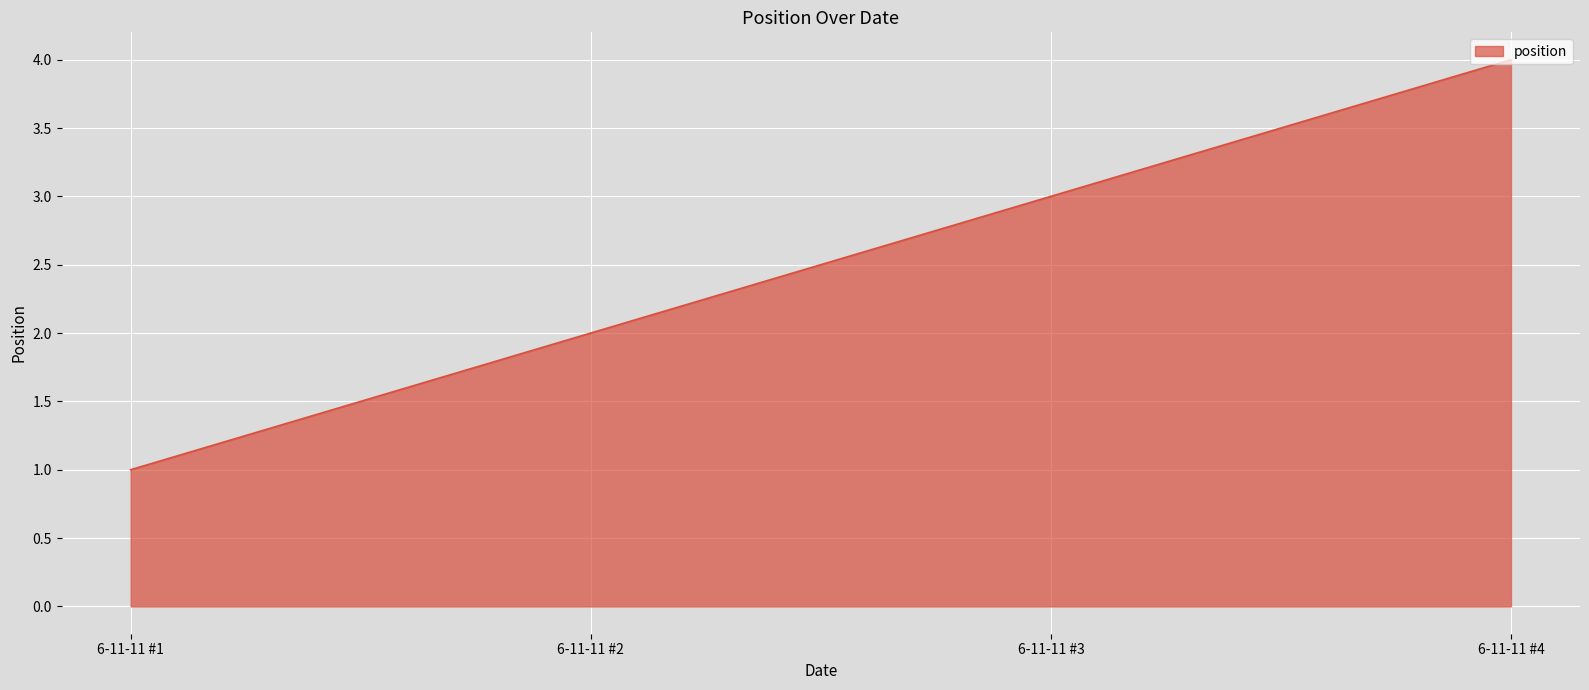

Count the values in the range 2 to 4.

3